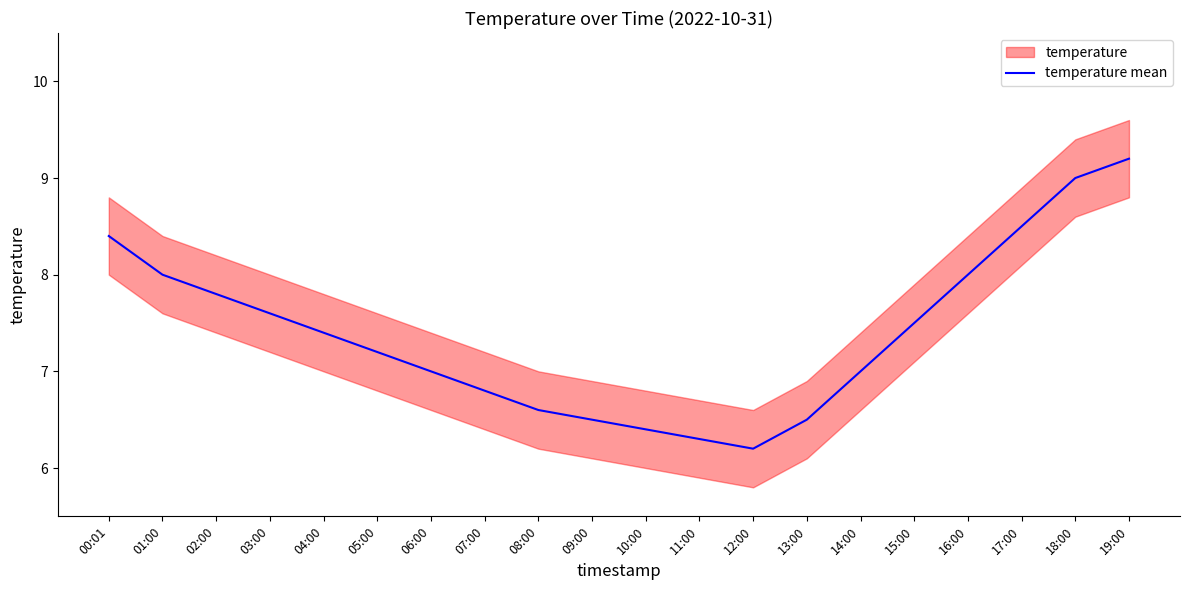

List the labels in order of value, largest first.

19:00, 18:00, 17:00, 00:01, 01:00, 16:00, 02:00, 03:00, 15:00, 04:00, 05:00, 06:00, 14:00, 07:00, 08:00, 09:00, 13:00, 10:00, 11:00, 12:00